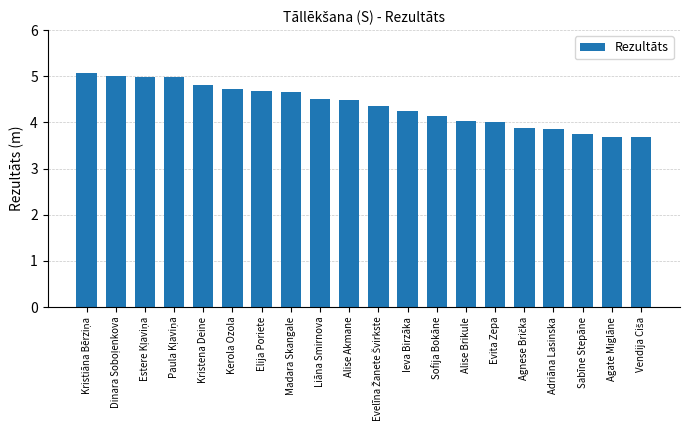

Which has a higher value, Alise Brikule or Agate Miglāne?

Alise Brikule